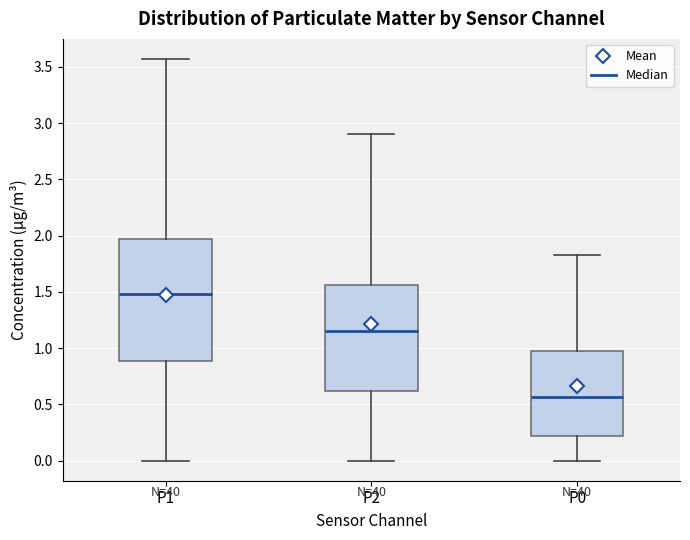

Which box is the tallest, from its lower edge to its upper edge?

P1